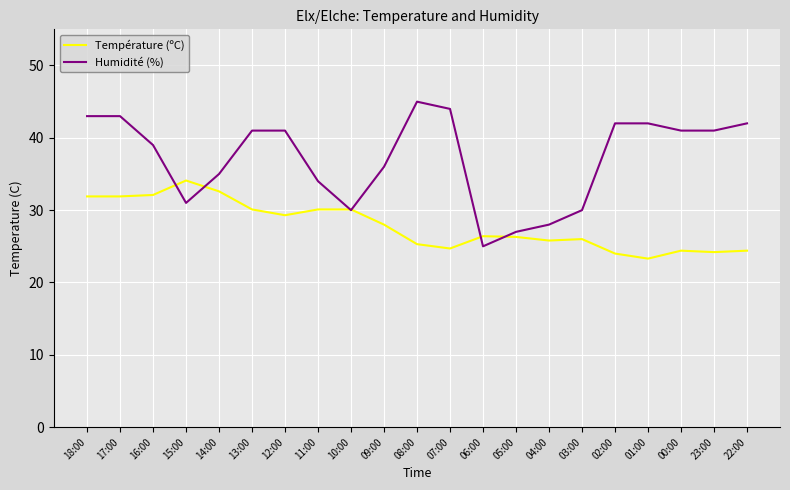

Which series has the widest spread of values?

Humidité (%)